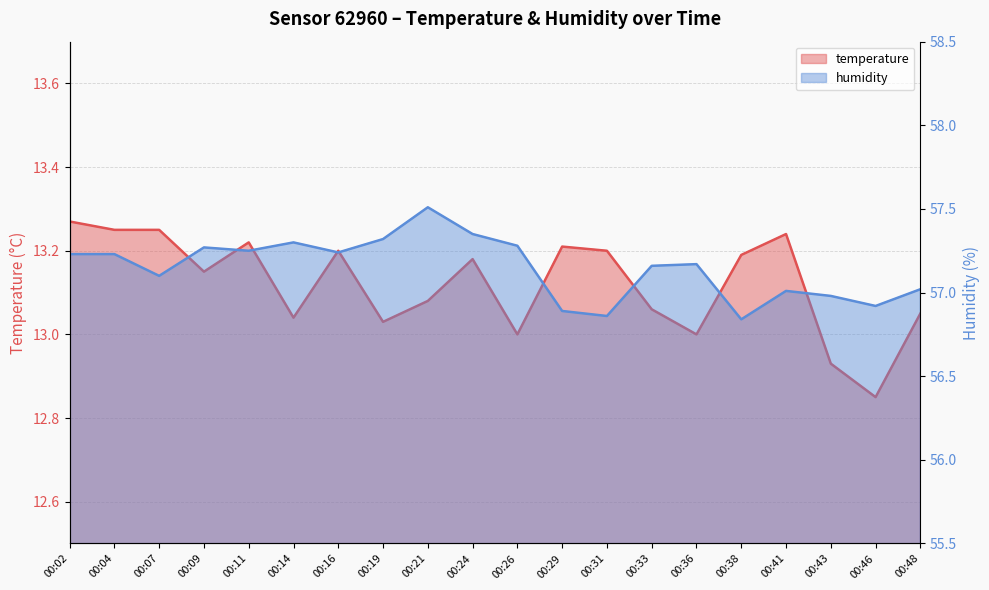

Read the humidity value at 00:07.

57.1